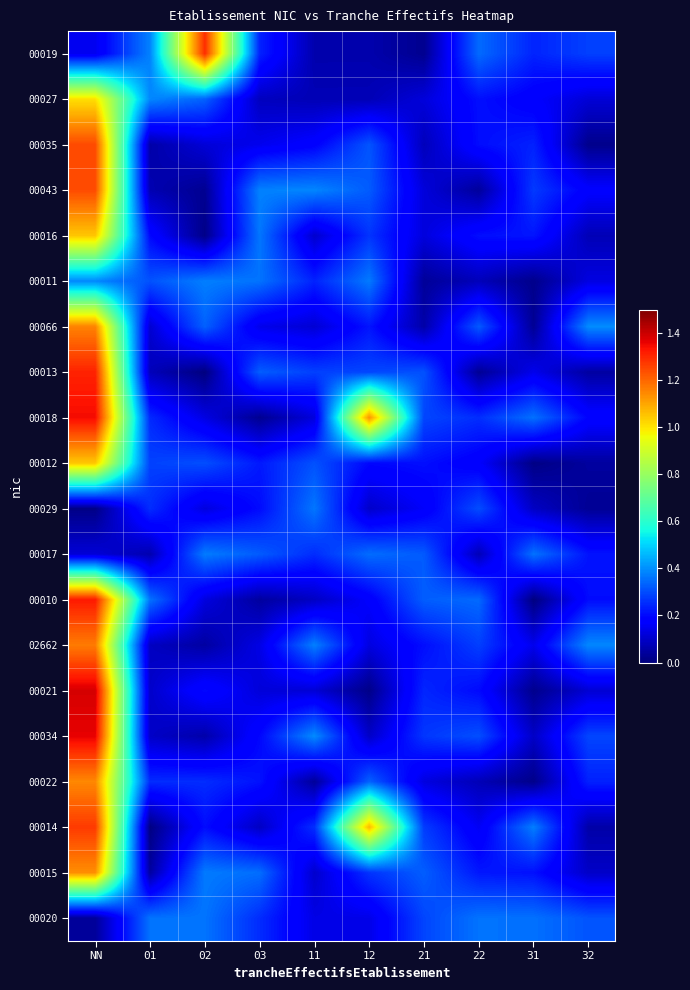

What is the difference between the highest and lowest values at 21?

0.3